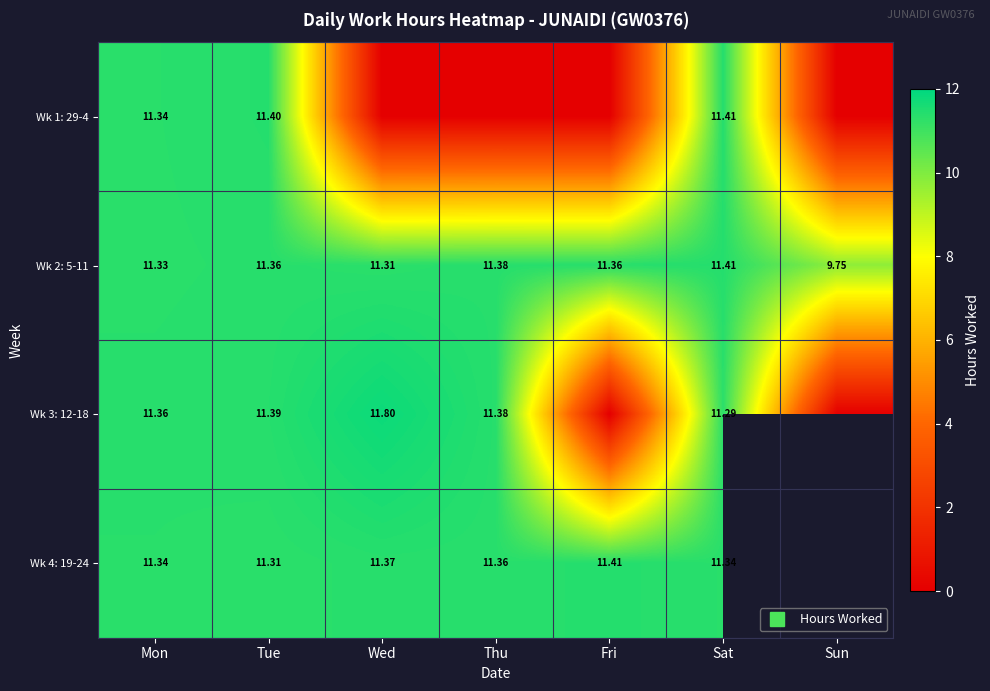

Count the number of data series in this chart.

4